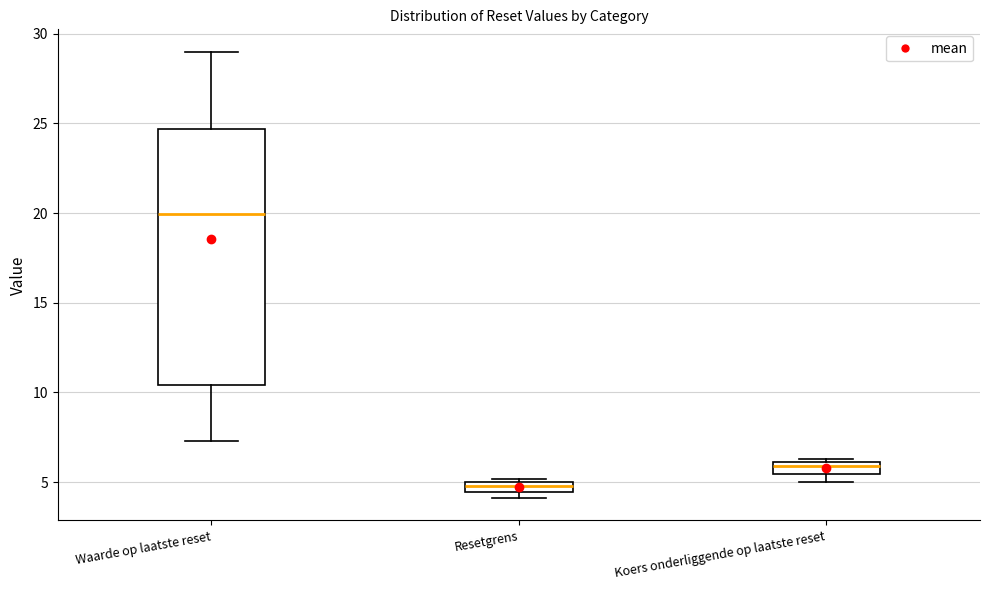

Where is the upper edge of the box for Resetgrens on the y-axis? The values are not printed on the chart, so give them approximately, as read against the axis.

5.0